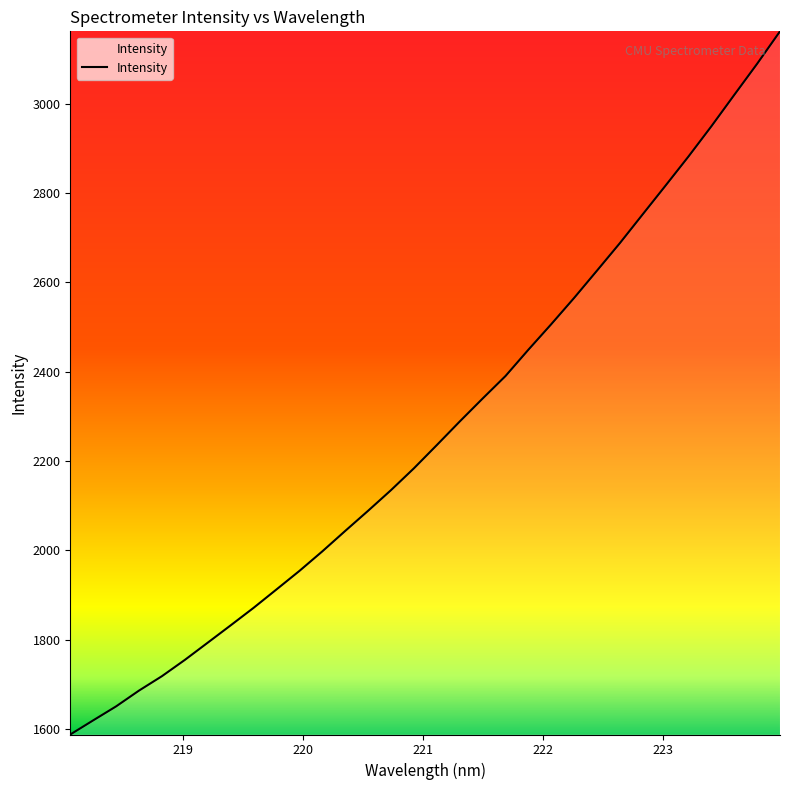

What is the greatest value displayed?

3162.2